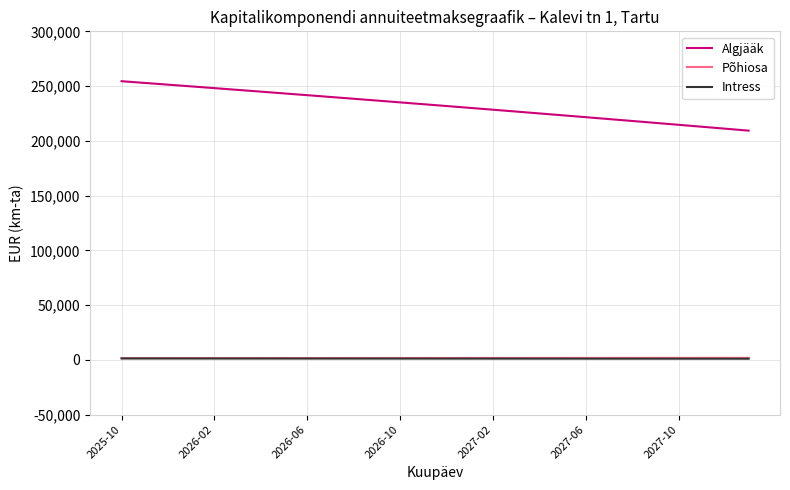

Which series has the largest range (max minus min)?

Algjääk